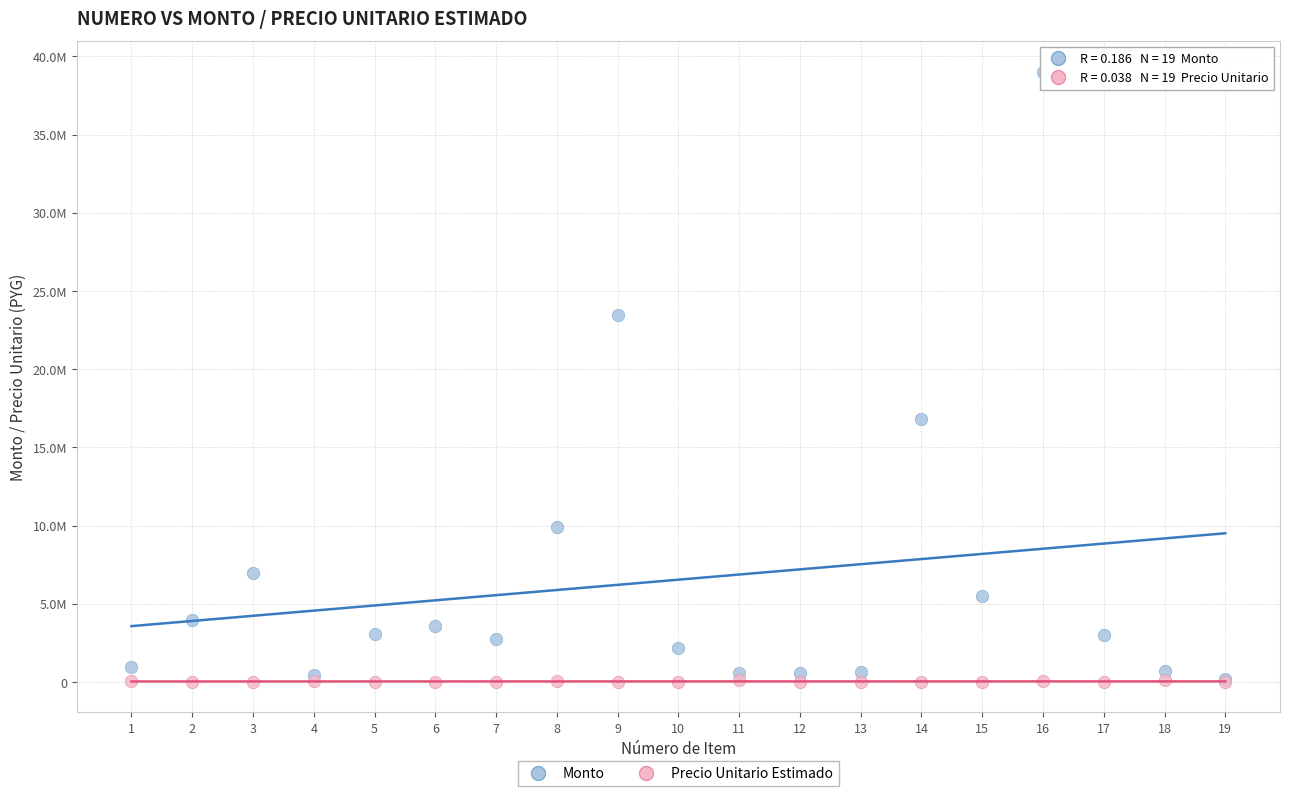

Which series reaches the maximum Y coordinate?

Monto